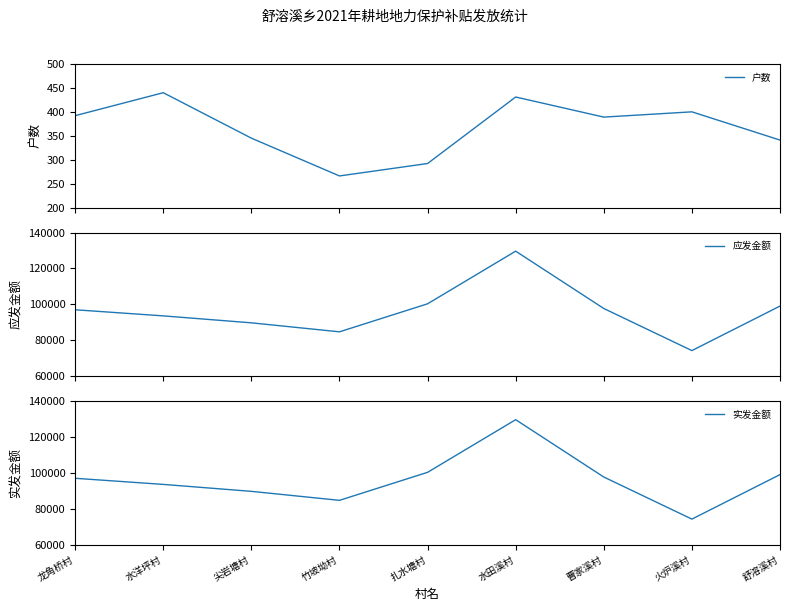

True or false: 实发金额 and 户数 cross at least once.

False